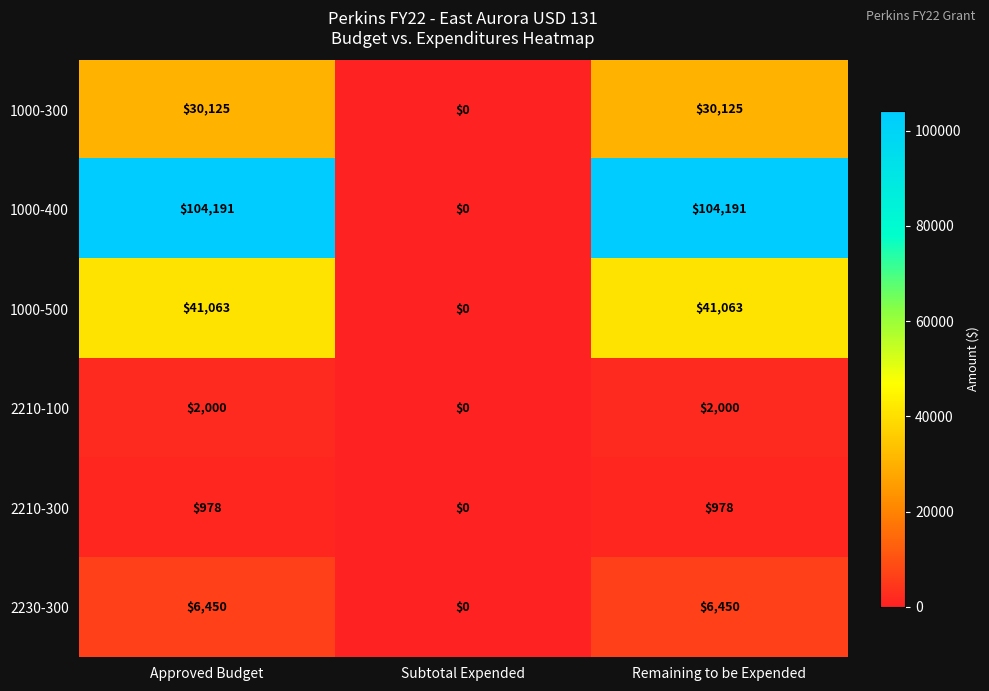

The 2230-300 series shows 3325 at Approved Budget. True or false?

False